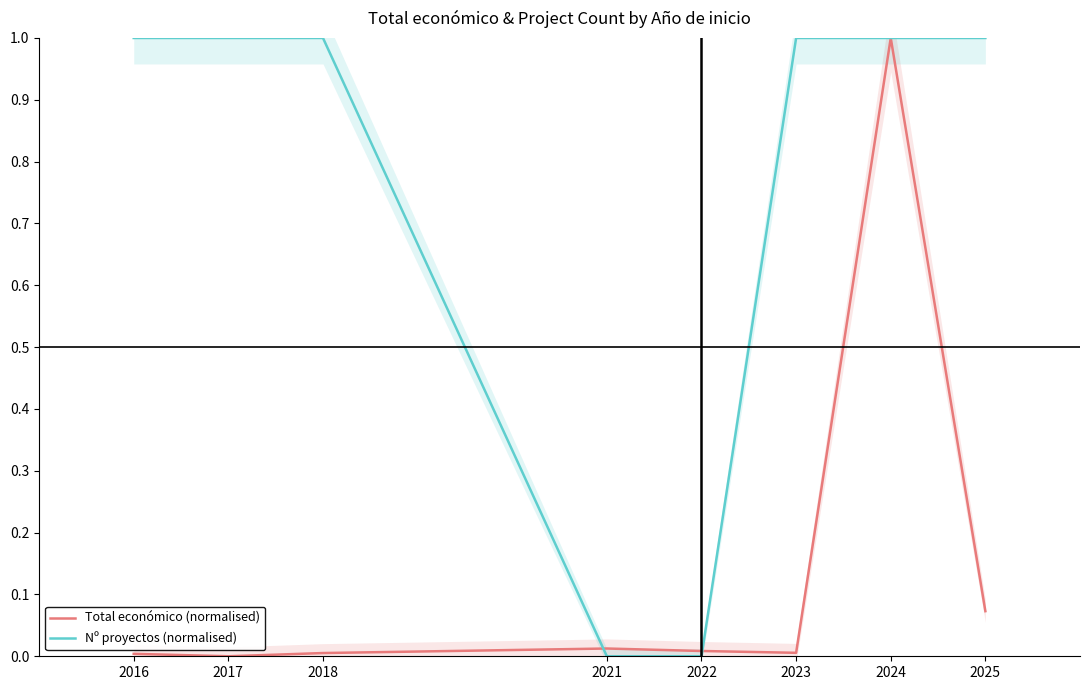

Reading left to right, what are all the values shown in this chart?

Total económico (normalised): 0.0	0.0	0.0	0.0	0.0	0.0	1.0	0.1
Nº proyectos (normalised): 1.0	1.0	1.0	0.0	0.0	1.0	1.0	1.0